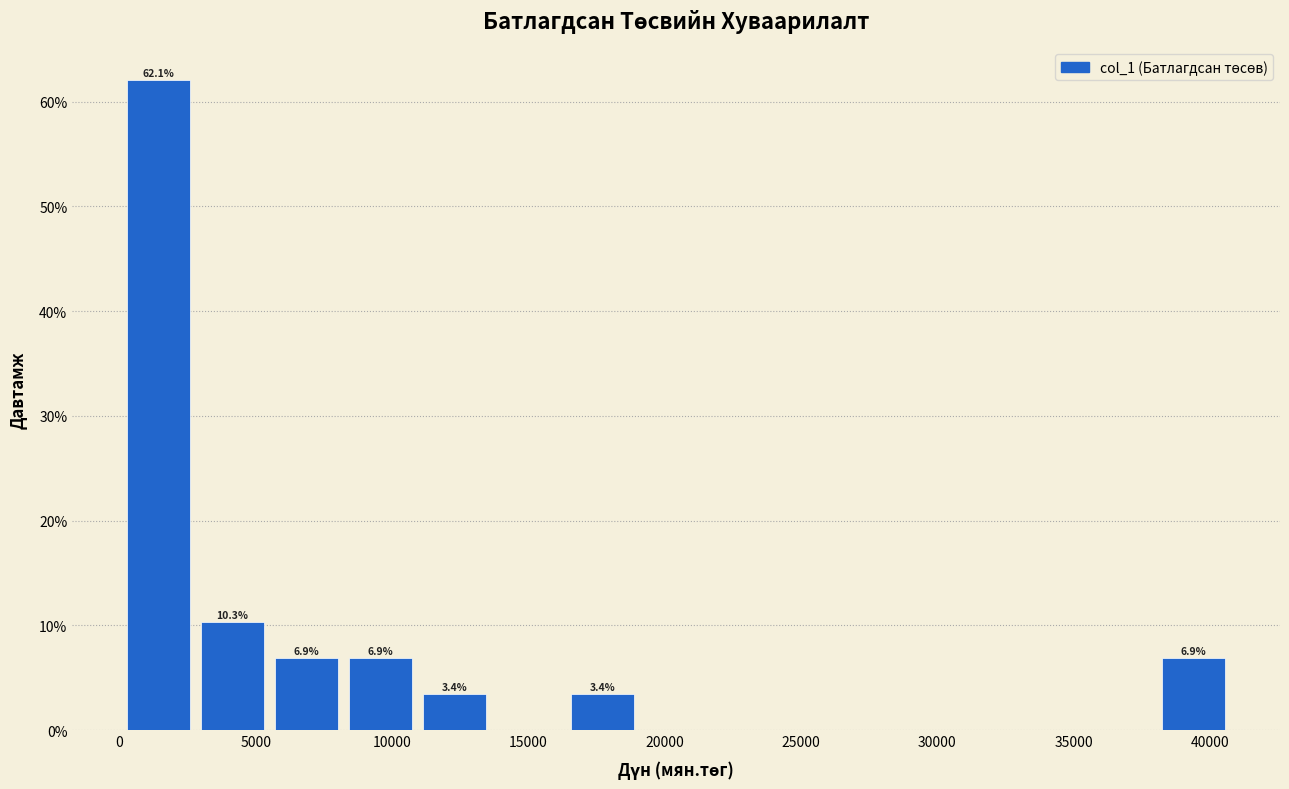

Over which range of the x-axis is the bar tallest?

0 to 3000